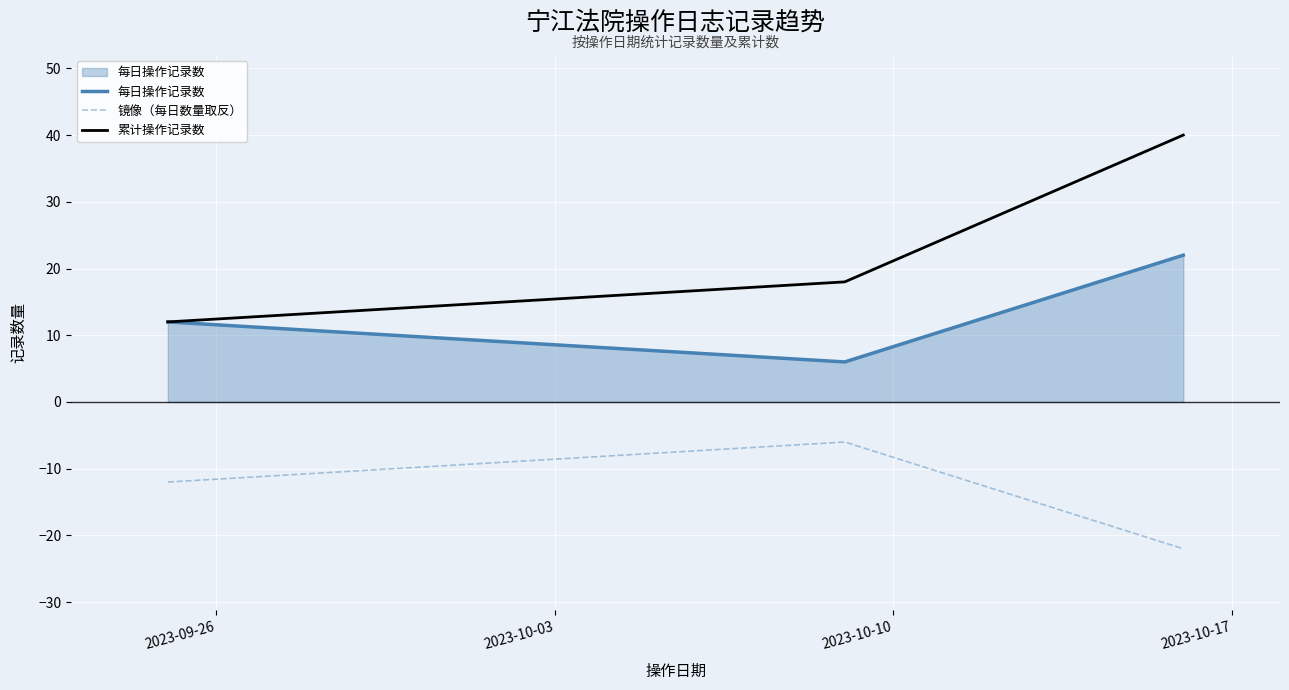

Which series has the widest spread of values?

累计操作记录数